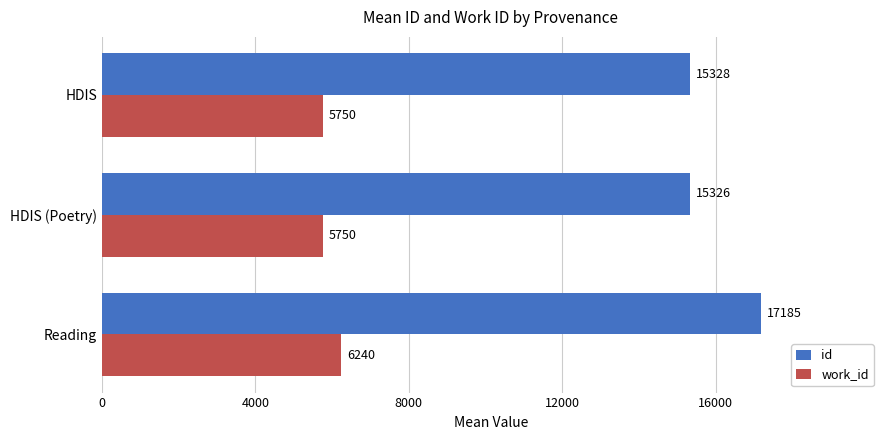

Is the value of id at HDIS (Poetry) greater than the value of work_id at HDIS (Poetry)?

Yes